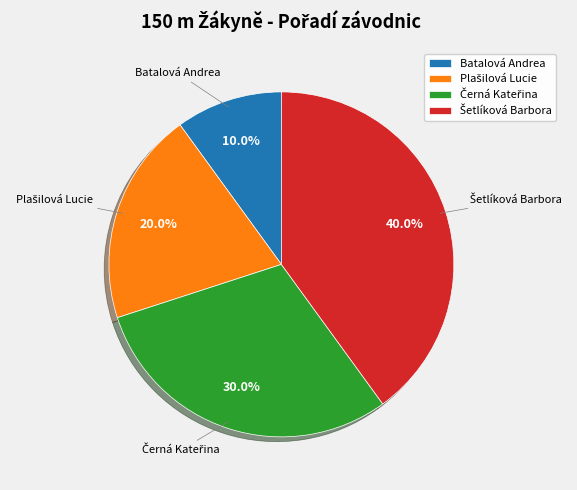

Which category has the smallest portion of the pie?

Batalová Andrea